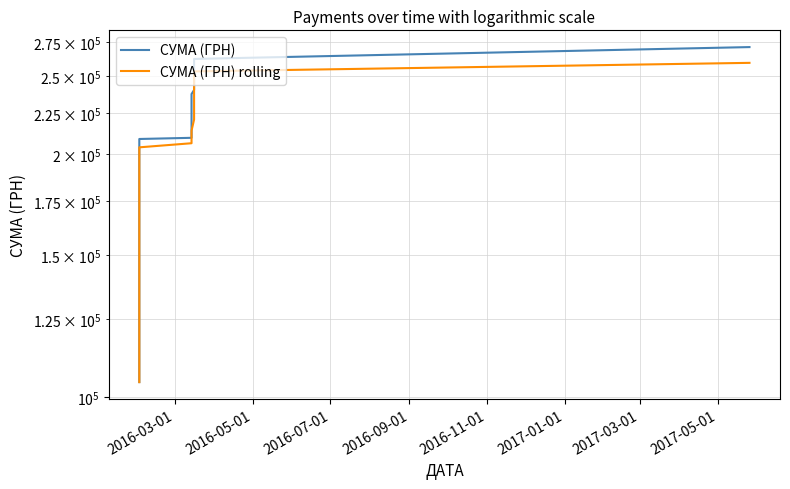

Does the chart display data point markers on the line(s)?

No